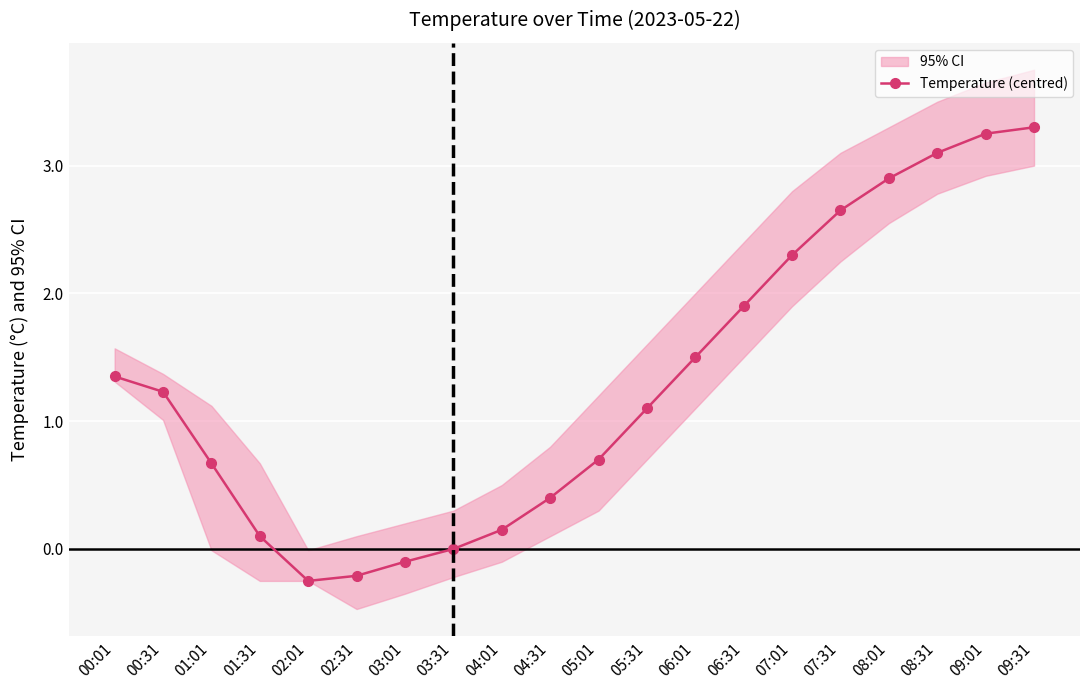

The Temperature (centred) series shows 0.2 at 04:31. True or false?

False